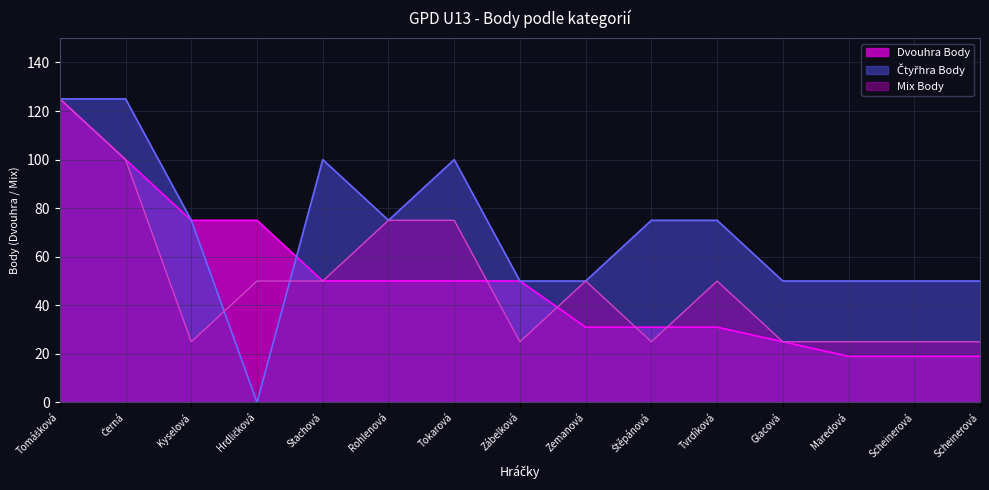

Where does the Dvouhra Body series first go above 50?

Tomášková